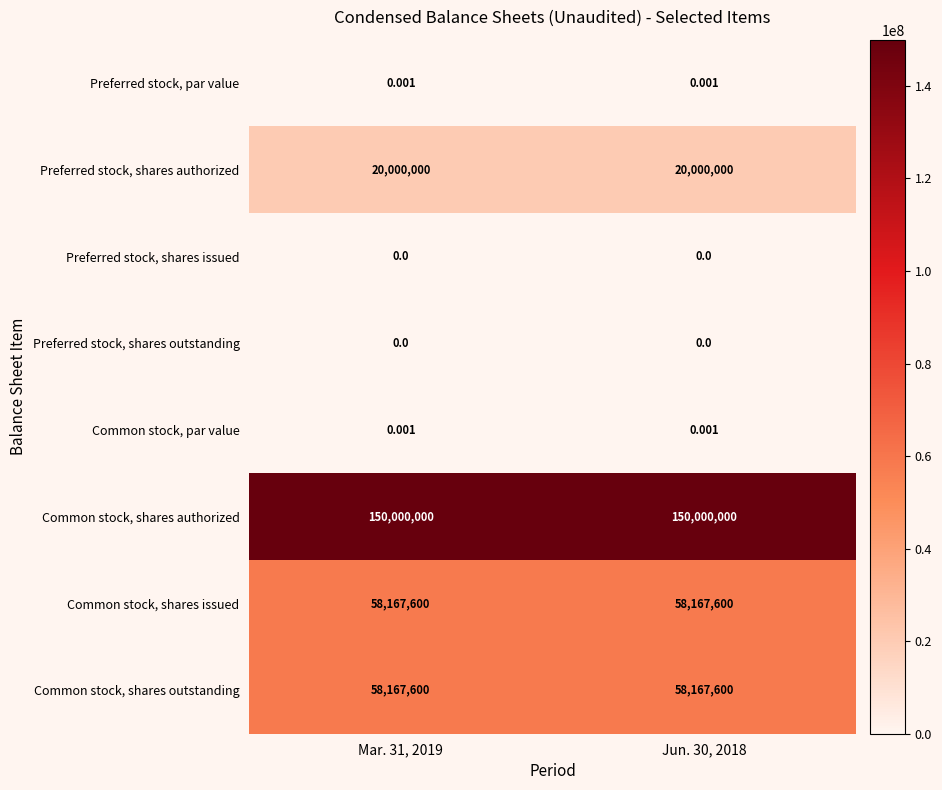

Reading left to right, transcribe all the data shown in this chart.

Preferred stock, par value: Mar. 31, 2019=0.0	Jun. 30, 2018=0.0
Preferred stock, shares authorized: Mar. 31, 2019=20000000.0	Jun. 30, 2018=20000000.0
Preferred stock, shares issued: Mar. 31, 2019=0.0	Jun. 30, 2018=0.0
Preferred stock, shares outstanding: Mar. 31, 2019=0.0	Jun. 30, 2018=0.0
Common stock, par value: Mar. 31, 2019=0.0	Jun. 30, 2018=0.0
Common stock, shares authorized: Mar. 31, 2019=150000000.0	Jun. 30, 2018=150000000.0
Common stock, shares issued: Mar. 31, 2019=58167600.0	Jun. 30, 2018=58167600.0
Common stock, shares outstanding: Mar. 31, 2019=58167600.0	Jun. 30, 2018=58167600.0